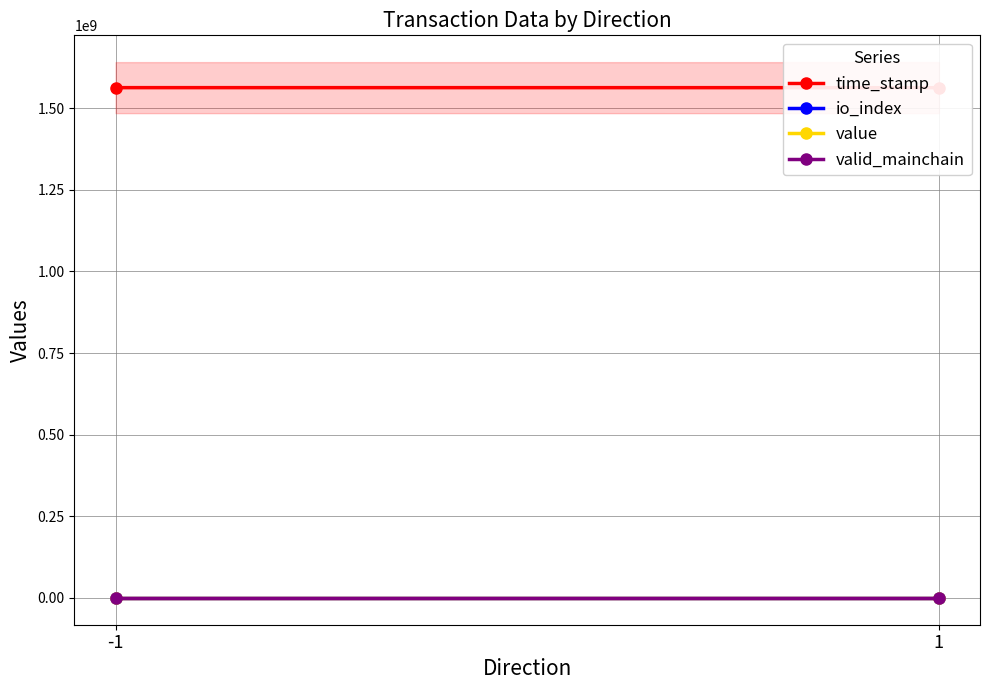

Is it true that valid_mainchain equals 1.6 at 1?

False